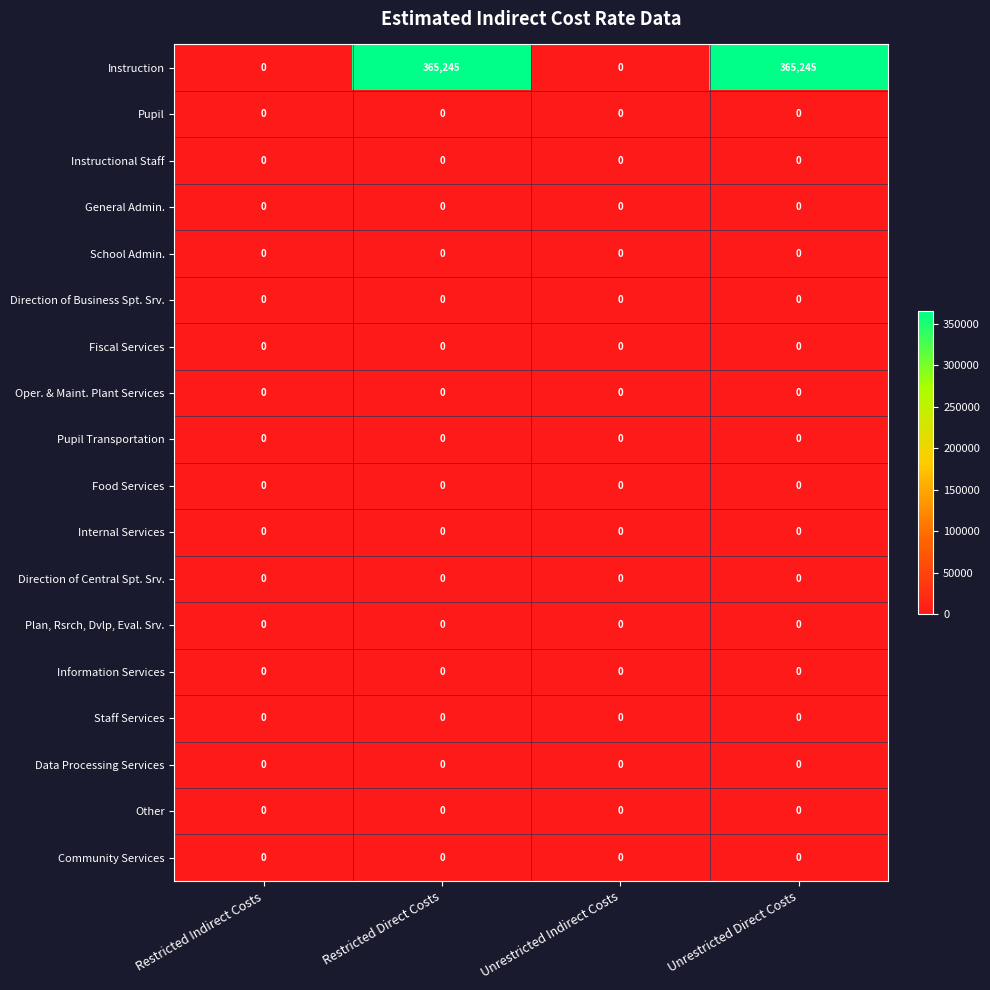

The value of Pupil at Unrestricted Indirect Costs is 0. True or false?

True